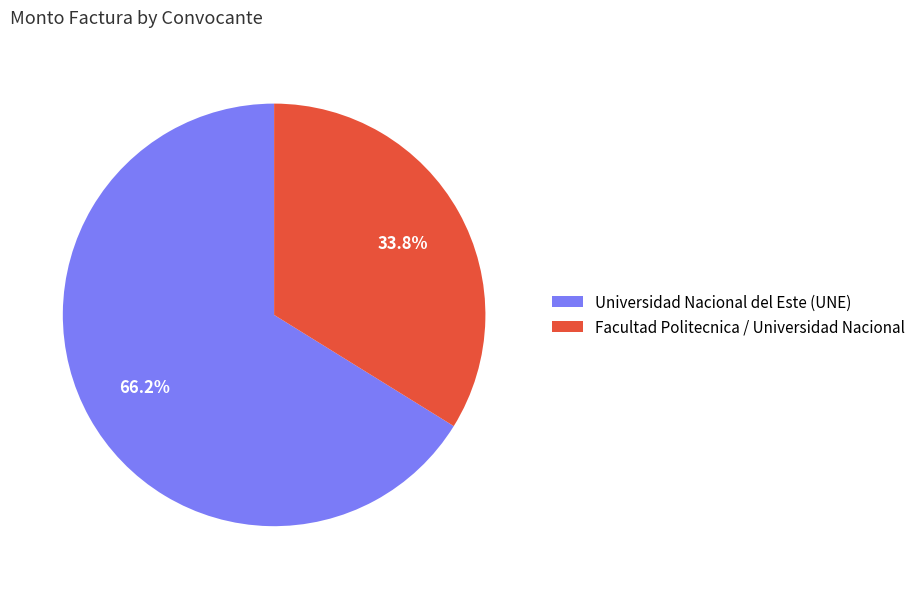

What percentage is the Universidad Nacional del Este (UNE) slice, to the nearest percent?

66%